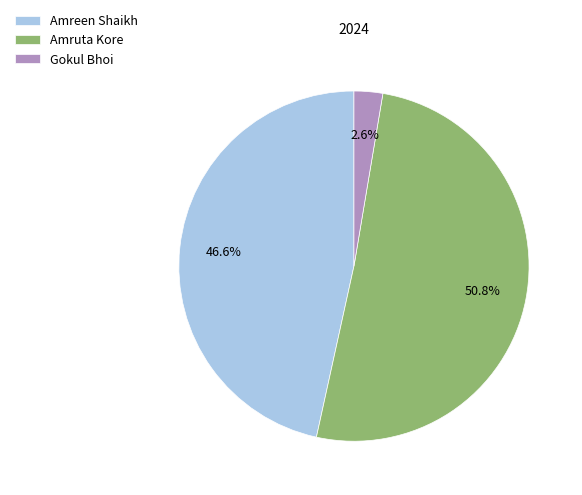

Rank the categories by value from lowest to highest.

Gokul Bhoi, Amreen Shaikh, Amruta Kore